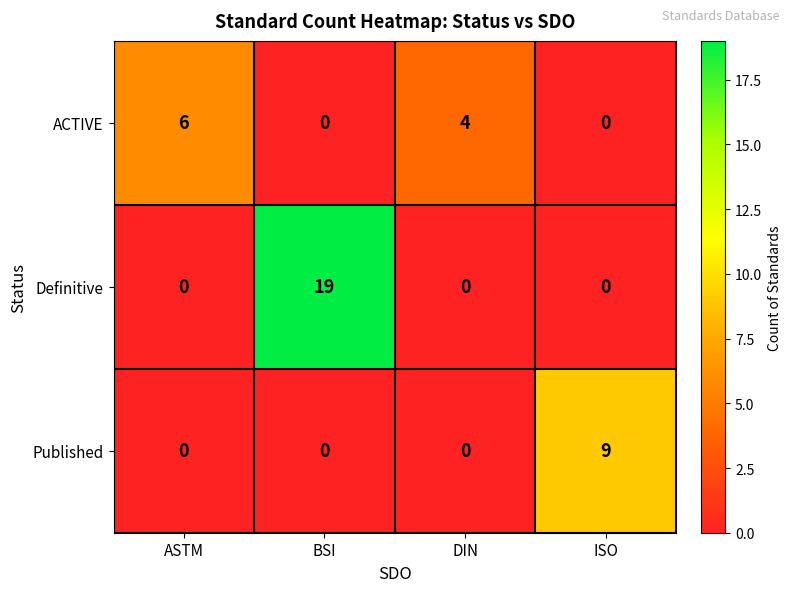

How many values in ACTIVE are above zero?

2